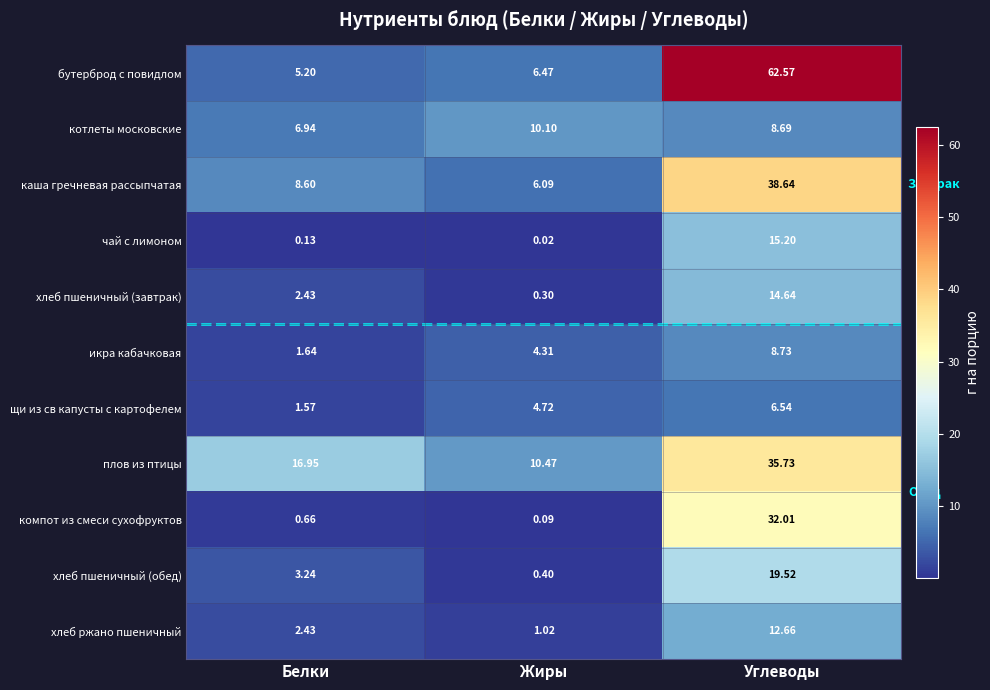

Rank the categories by хлеб пшеничный (обед) value from highest to lowest.

Углеводы, Белки, Жиры